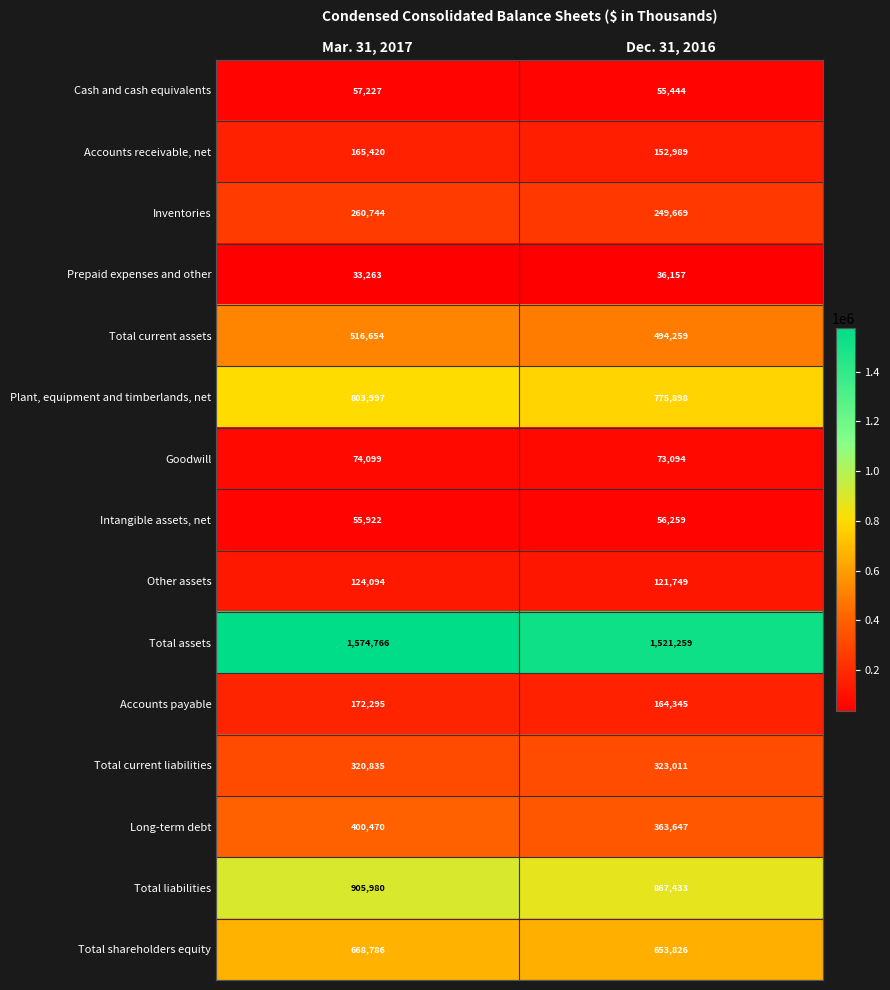

How many series are shown in this chart?

15